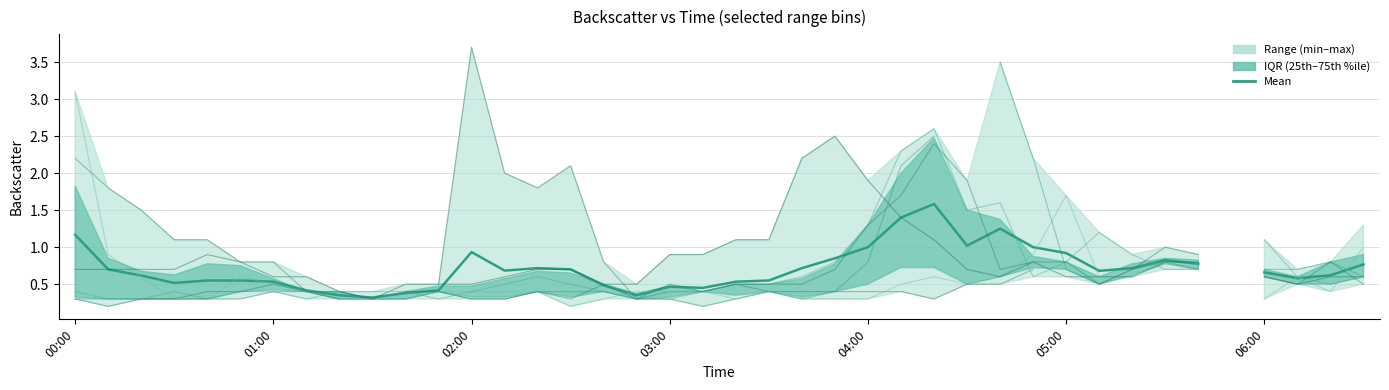

How many interior local valleys (lower than both neighbors) does the data have?

8